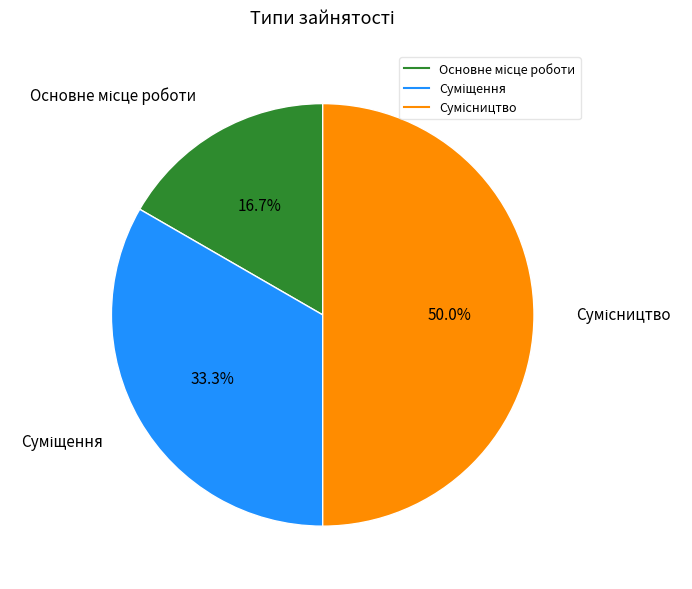

What is the ratio of the value at Суміщення to the value at Основне місце роботи?

2.0